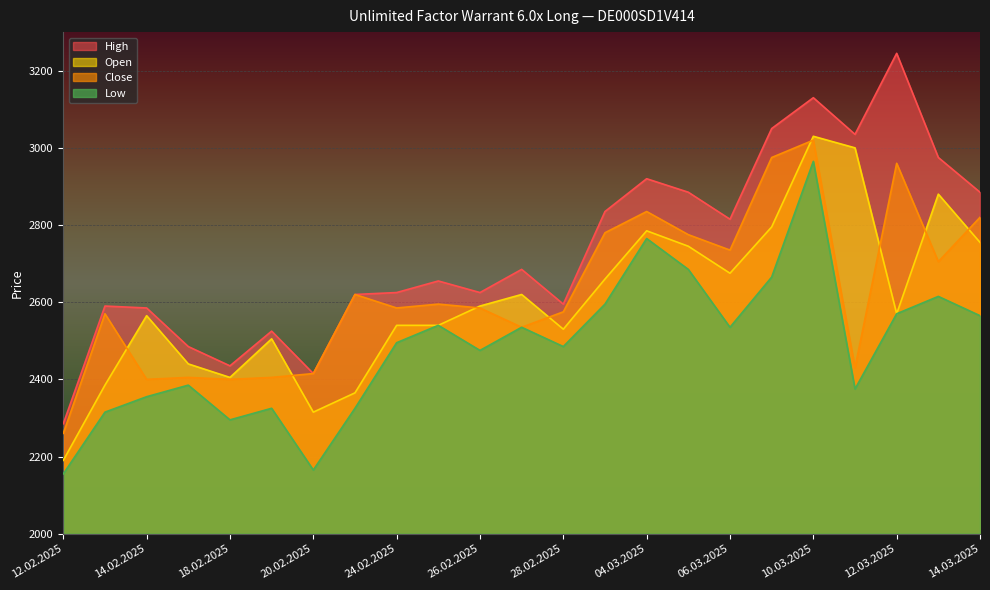

What is the difference between the second highest and second lowest values in the Open series?

685